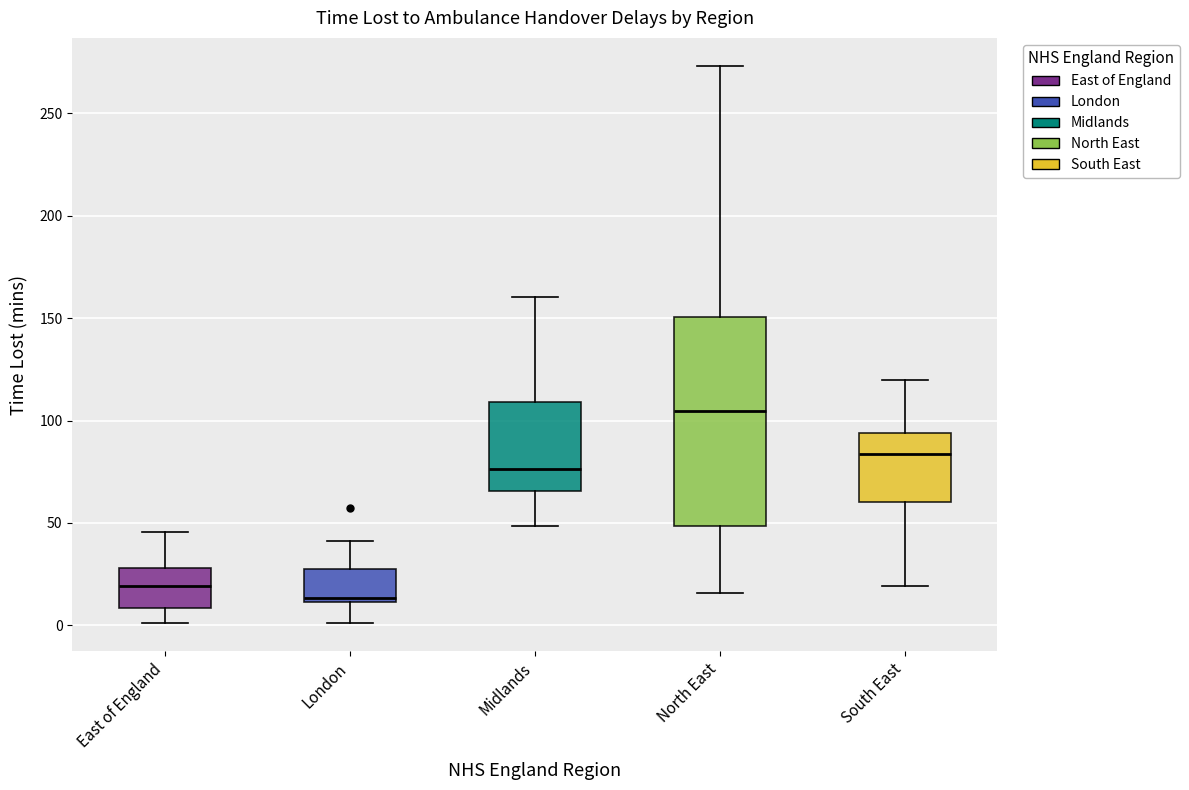

Which box's median line is the highest?

North East